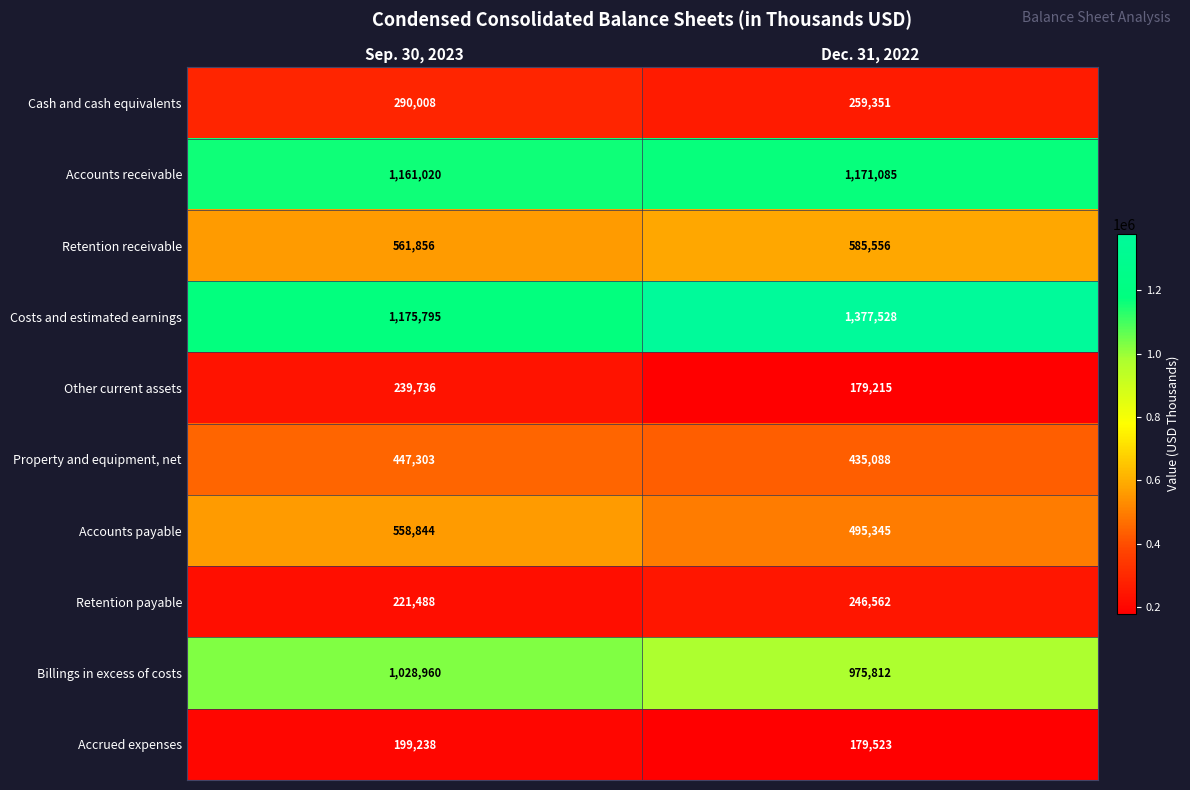

What is the smallest value displayed?

179215